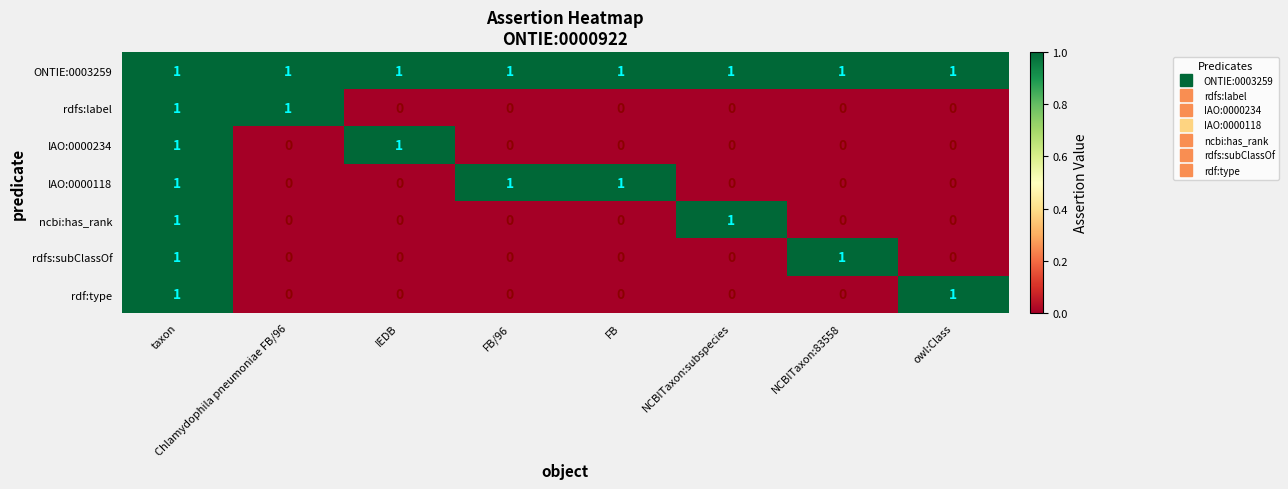

Which series has the largest total across all categories?

ONTIE:0003259